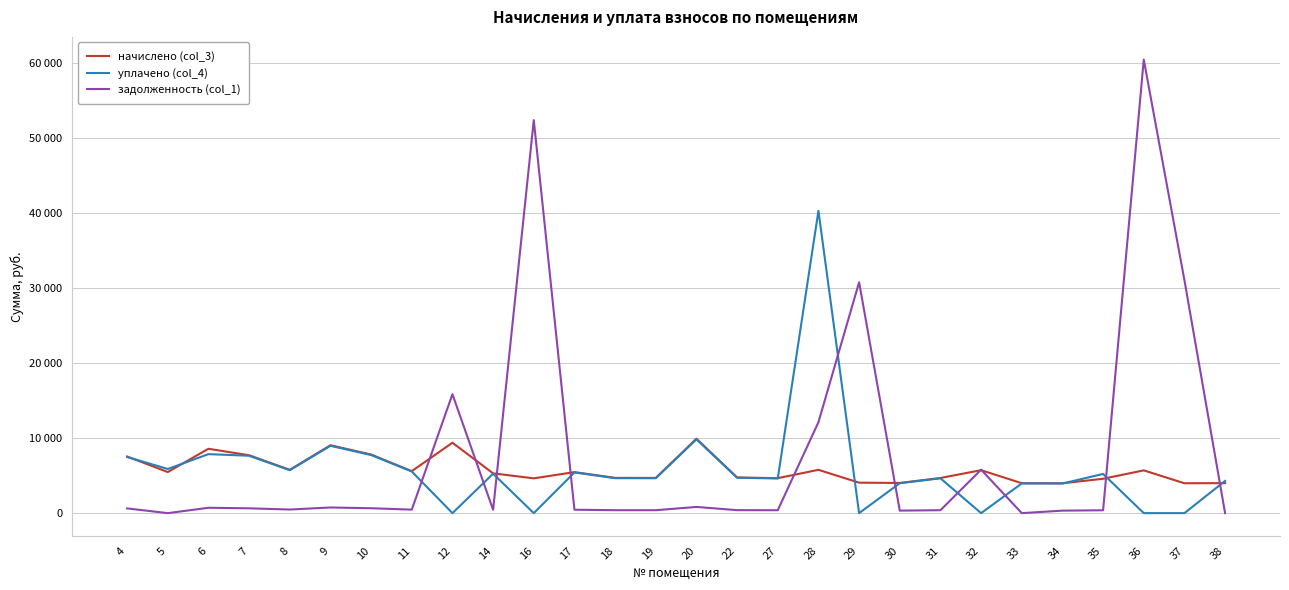

What are all the series names shown in the legend?

начислено (col_3), уплачено (col_4), задолженность (col_1)